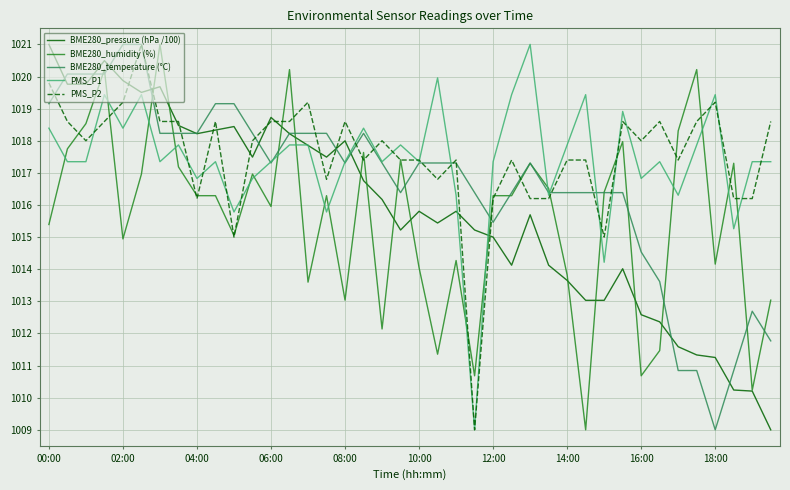

What is the highest value of the BME280_pressure (hPa /100) series?

1021.0